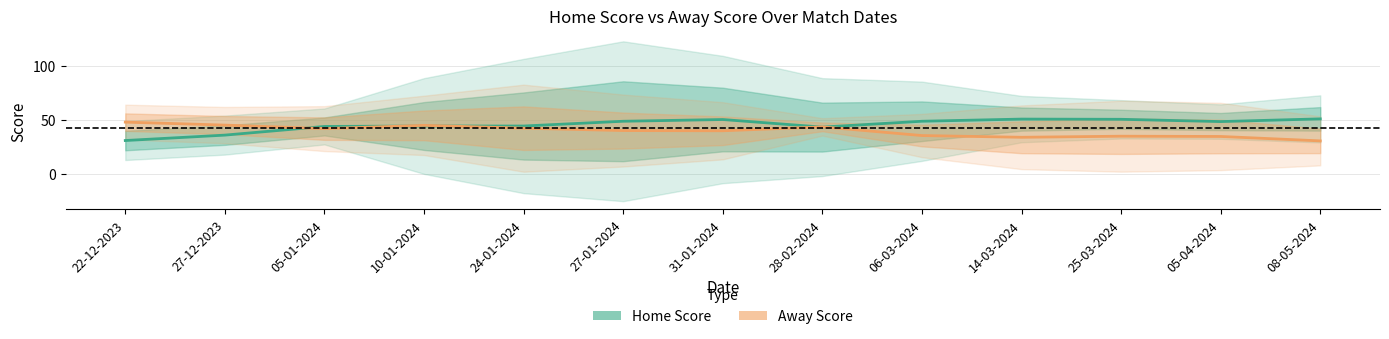

What is the value of the Home Score point at the 1st from the left?

31.0